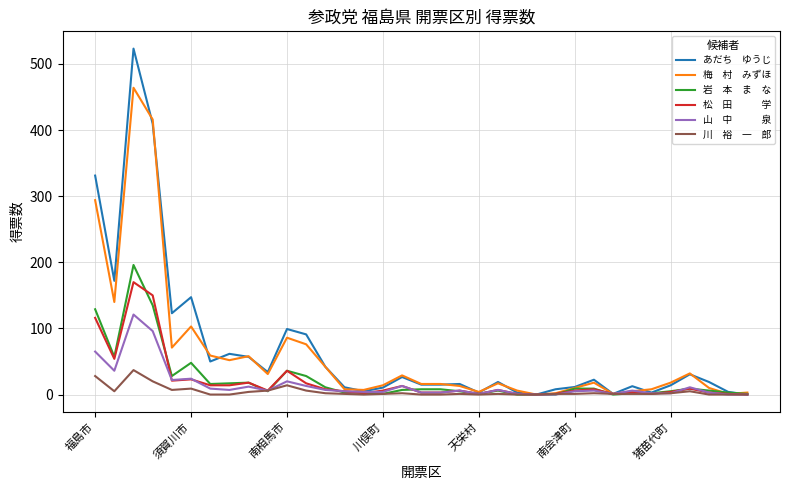

What is the greatest value displayed?

523.2